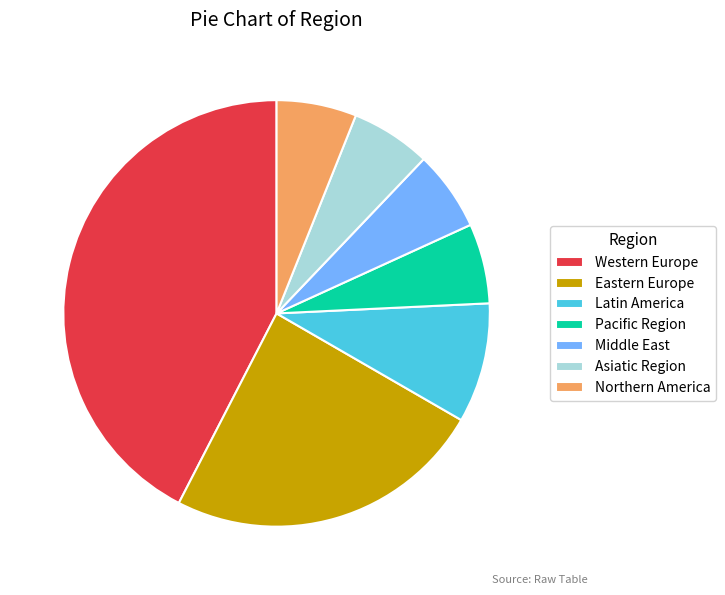

Is there a majority slice in this chart?

No